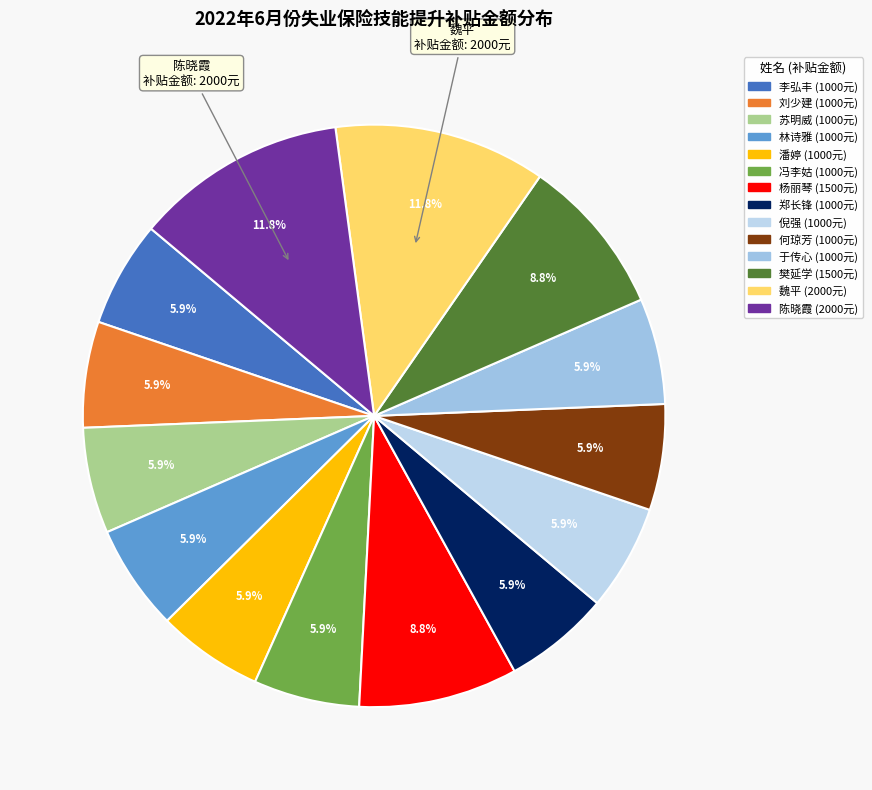

Rank the categories by value from highest to lowest.

魏平, 陈晓霞, 杨丽琴, 樊延学, 李弘丰, 刘少建, 苏明威, 林诗雅, 潘婷, 冯李姑, 郑长锋, 倪强, 何琼芳, 于传心